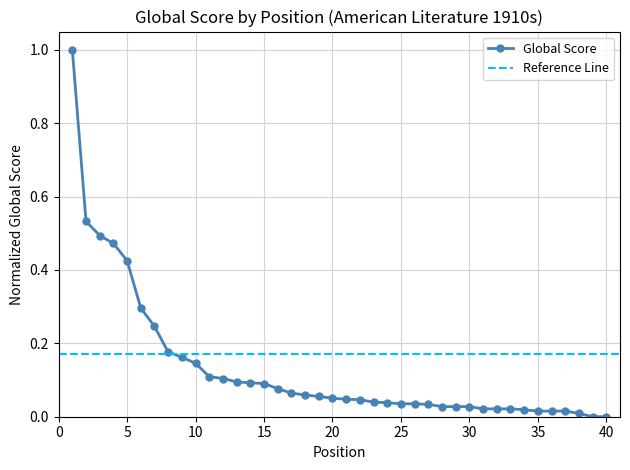

What is the sum of all values?

5.2